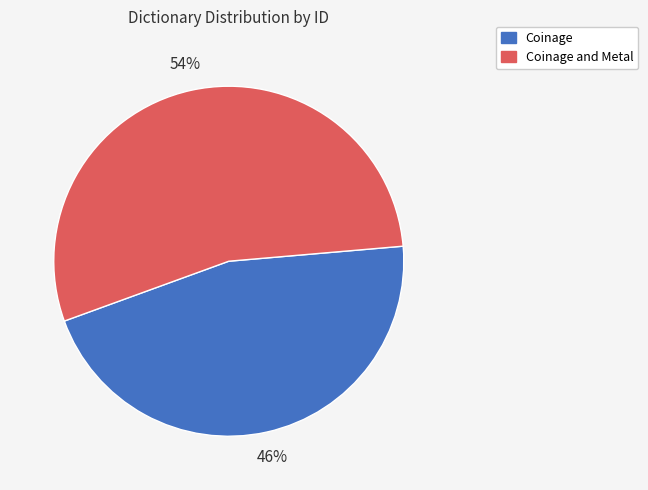

Between Coinage and Coinage and Metal, which is larger?

Coinage and Metal